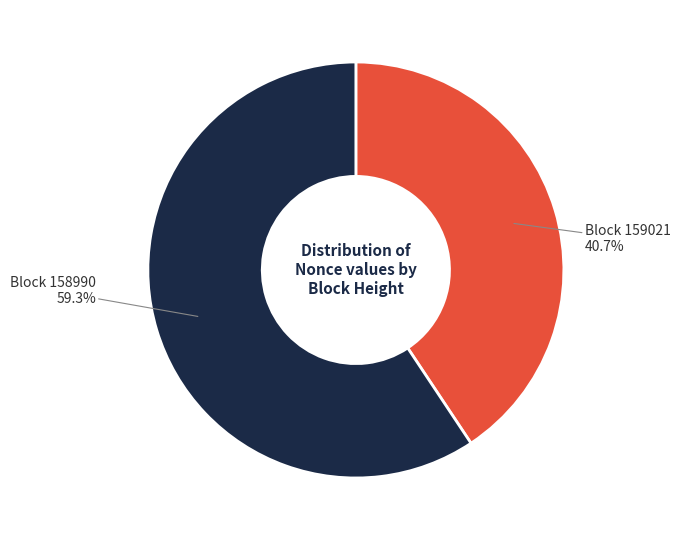

Is there any slice that represents more than half of the pie?

Yes